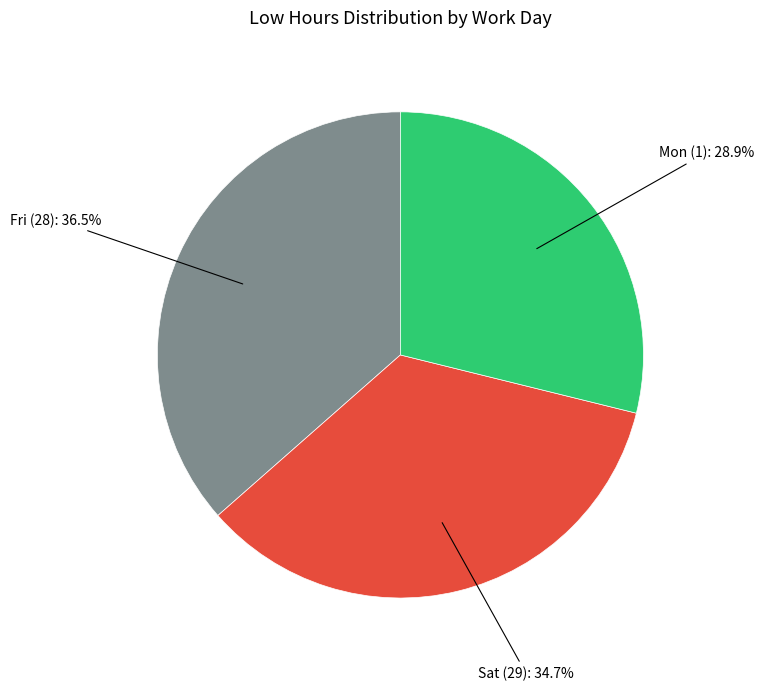

Does any single category account for the majority?

No